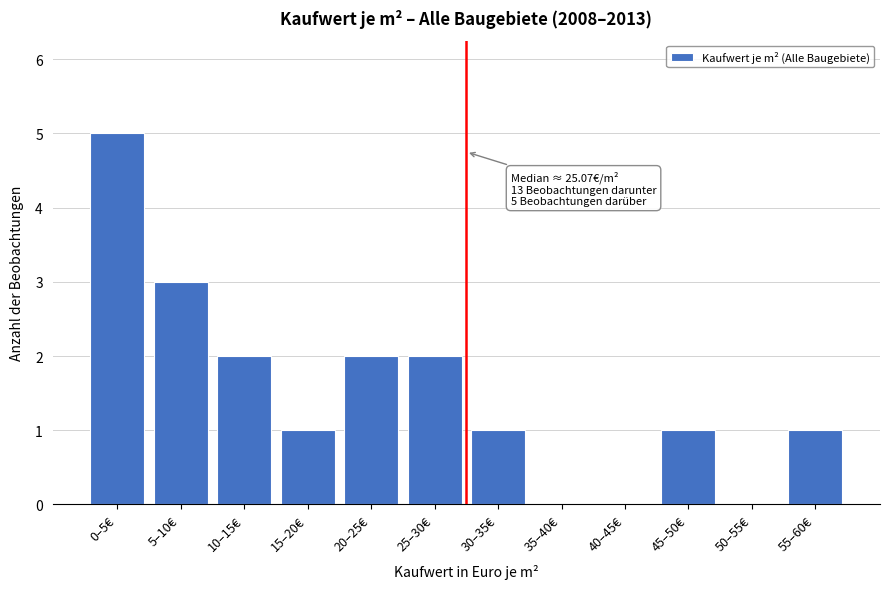

Reading left to right, list all the values displayed in this chart.

0–5€=5	5–10€=3	10–15€=2	15–20€=1	20–25€=2	25–30€=2	30–35€=1	35–40€=0	40–45€=0	45–50€=1	50–55€=0	55–60€=1